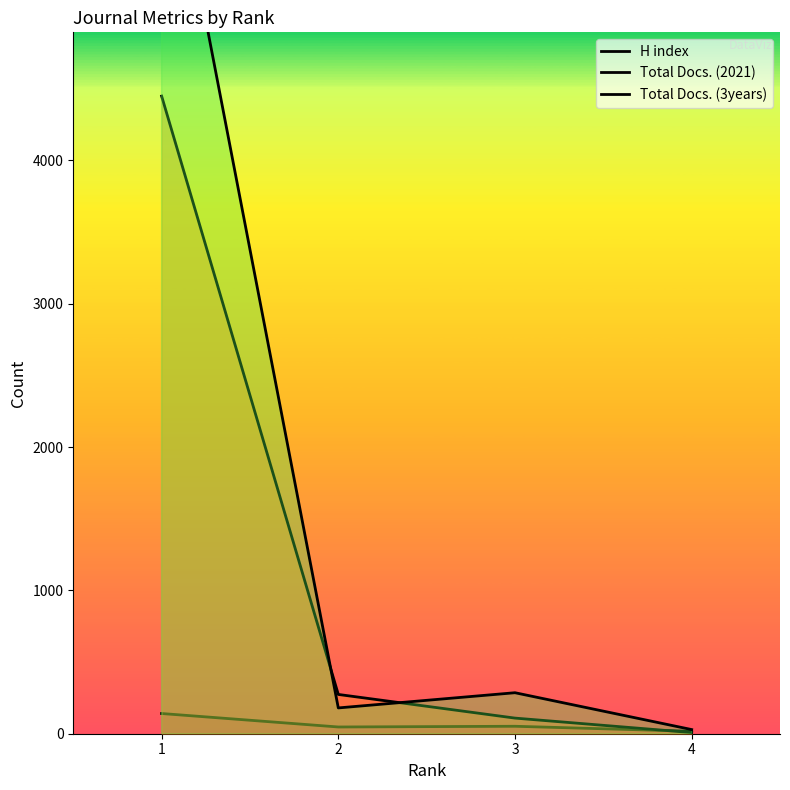

Read the Total Docs. (3years) value at 1, to the nearest 50.

6600